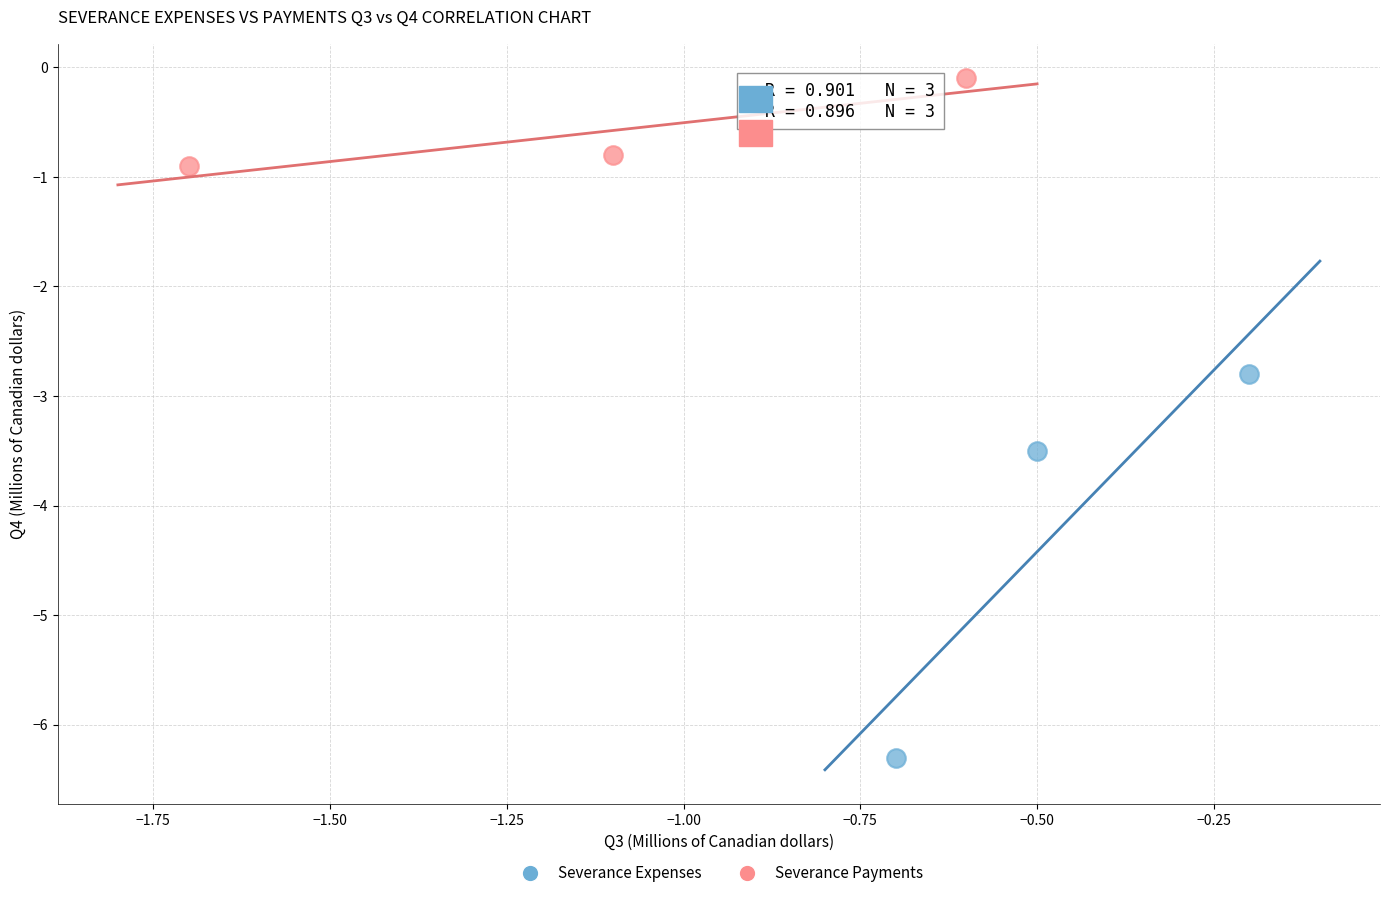

Which series has the widest spread of Y values?

Severance Expenses